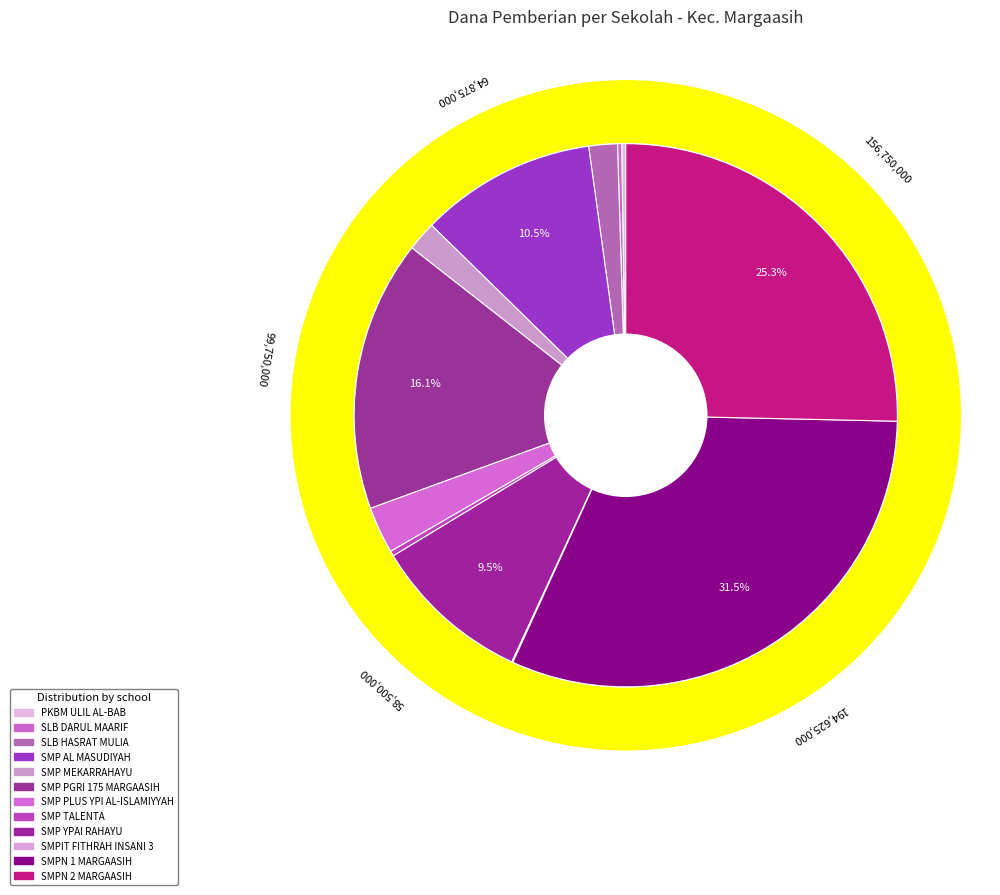

Does any single category account for the majority?

No